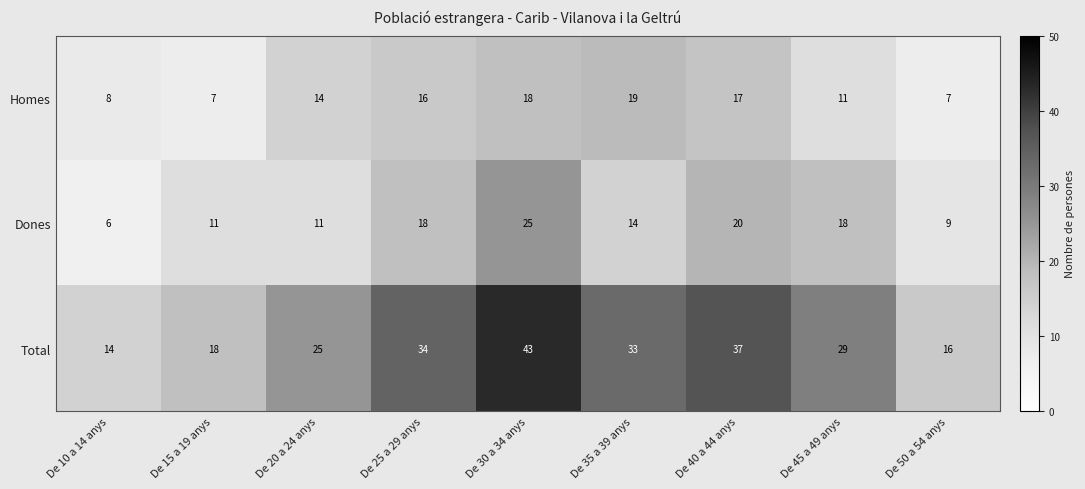

The Total series shows 17 at De 25 a 29 anys. True or false?

False